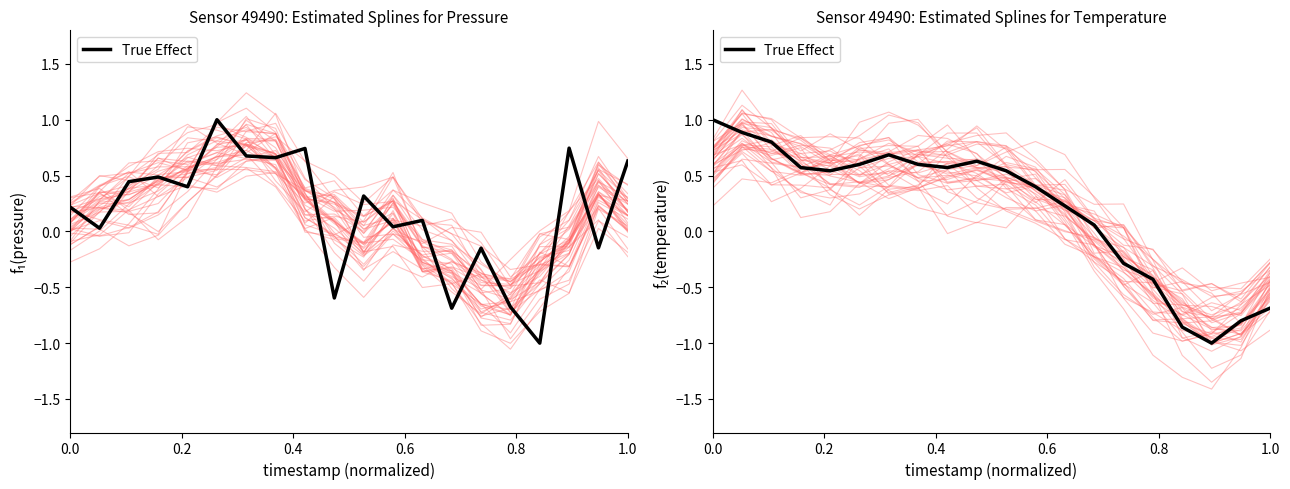

Between which two adjacent categories do Estimated Splines and True Effect first intersect?

0.4 and 0.6